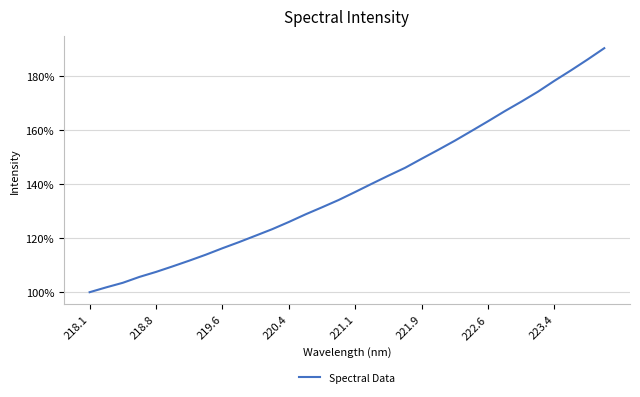

What is the difference between the maximum and minimum values?

90.2